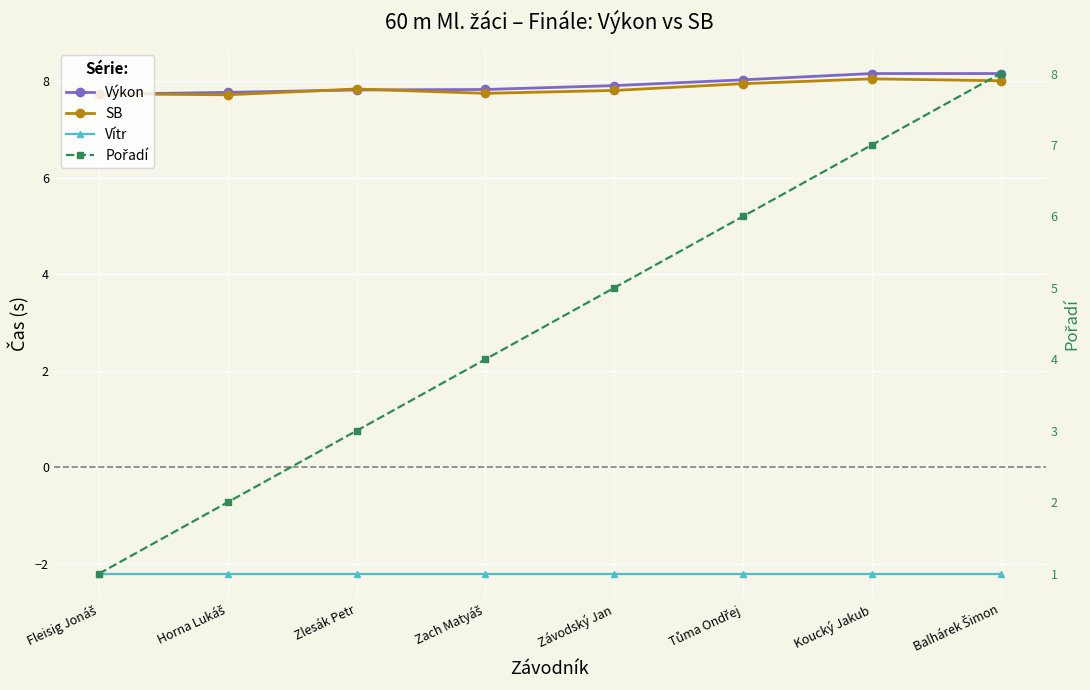

What is the label of the 7th point from the right?

Horna Lukáš